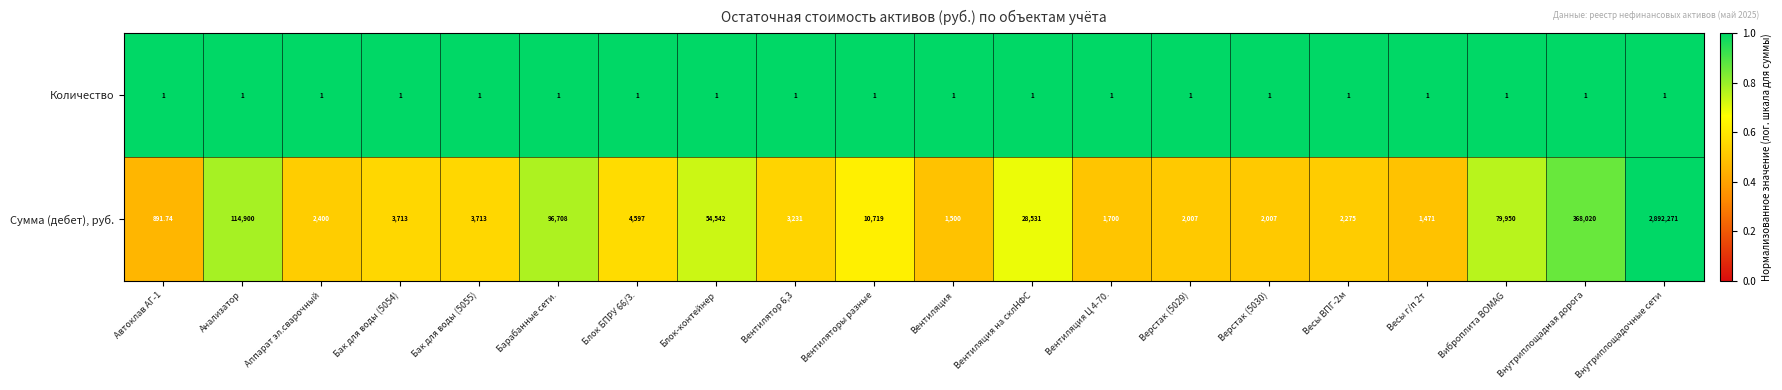

Which label corresponds to the largest value in the chart?

Внутриплощадочные сети